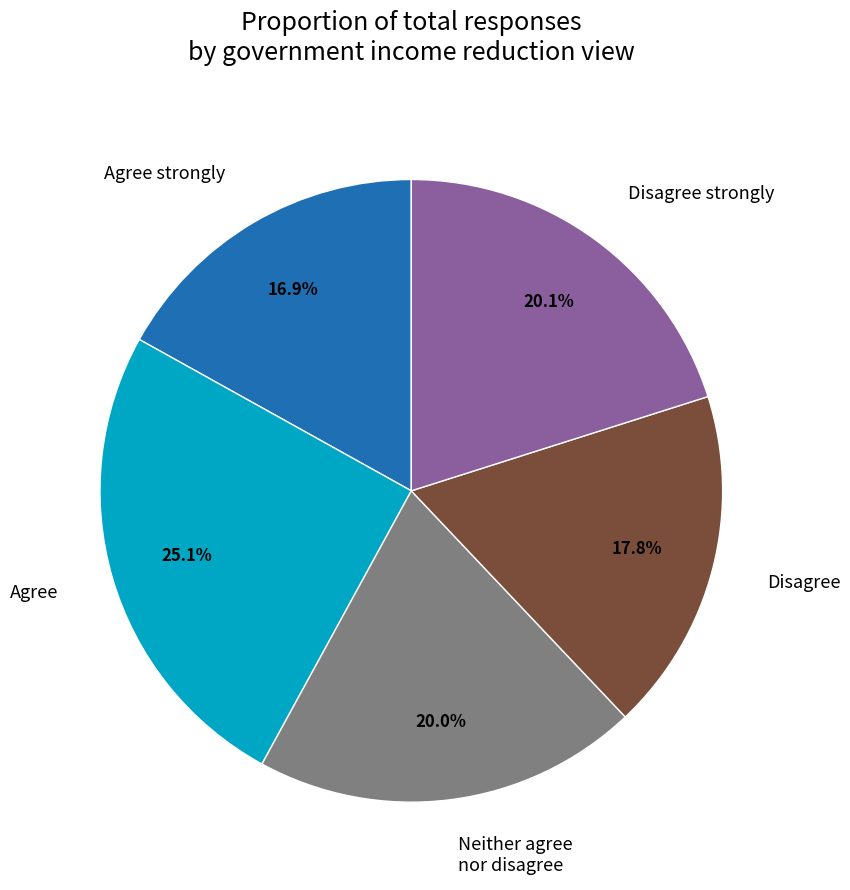

Which has a higher value, Disagree strongly or Agree?

Agree